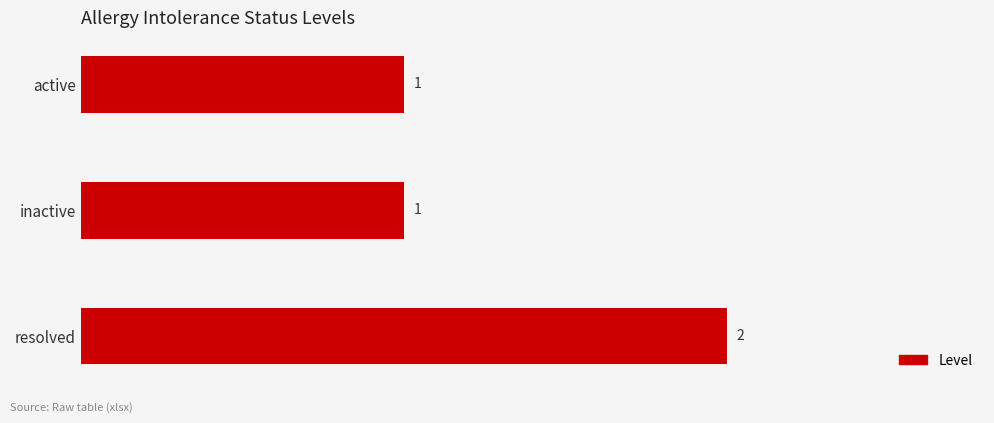

True or false: the data shows 2 at resolved.

True